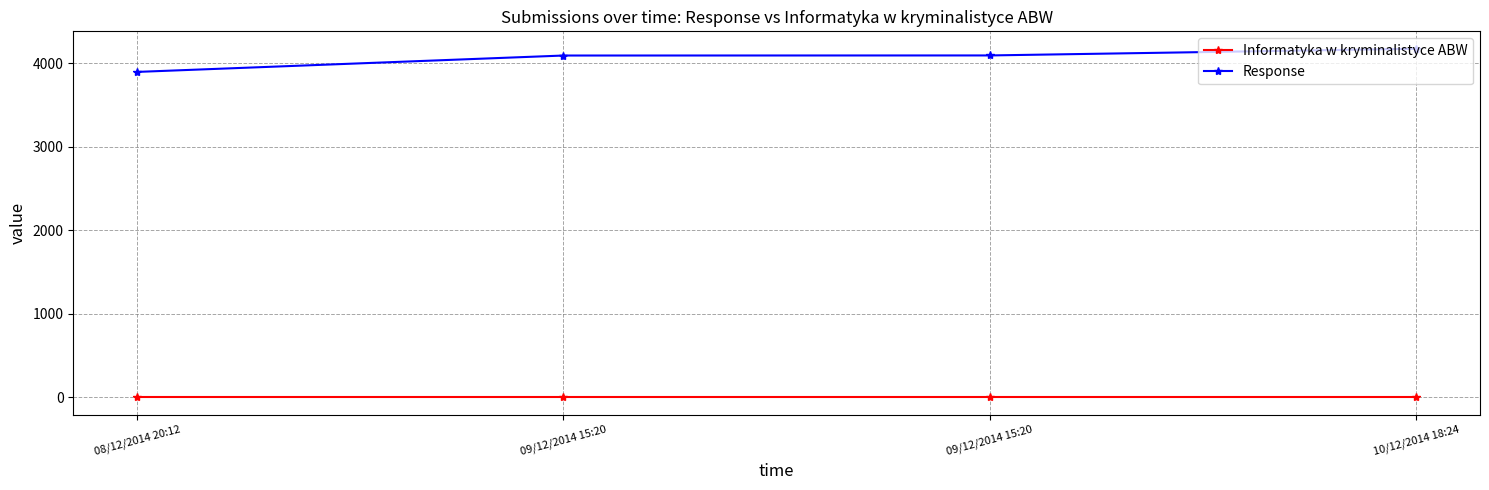

At which category is the sum across all series the highest?

10/12/2014 18:24